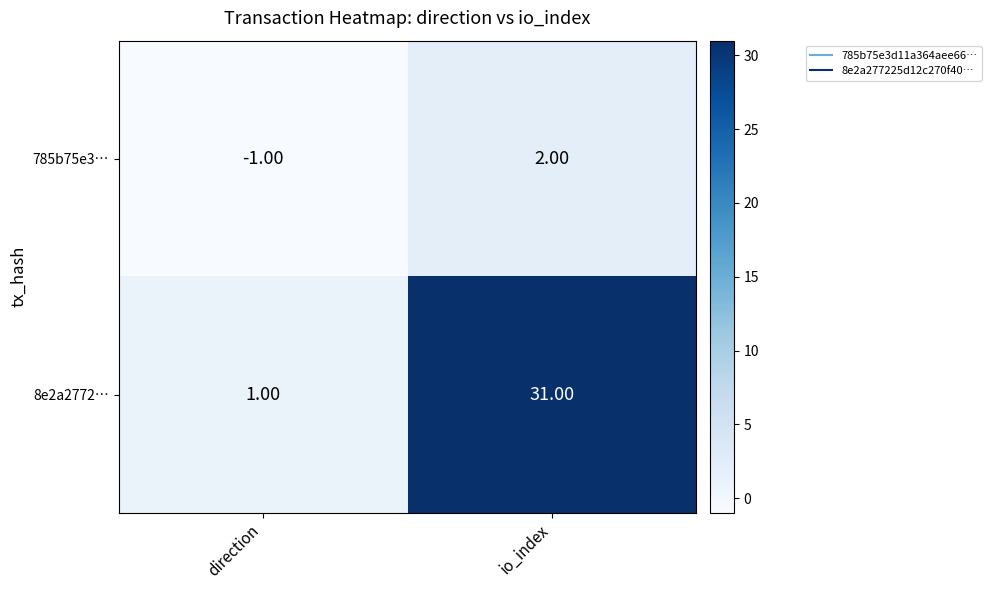

Which series has the largest range (max minus min)?

8e2a2772…